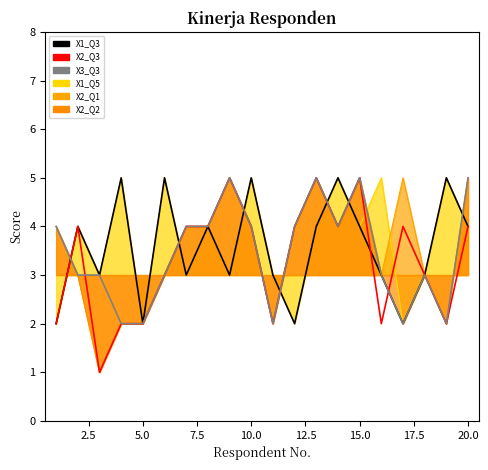

How many times do X1_Q3 and X3_Q3 cross each other?

7